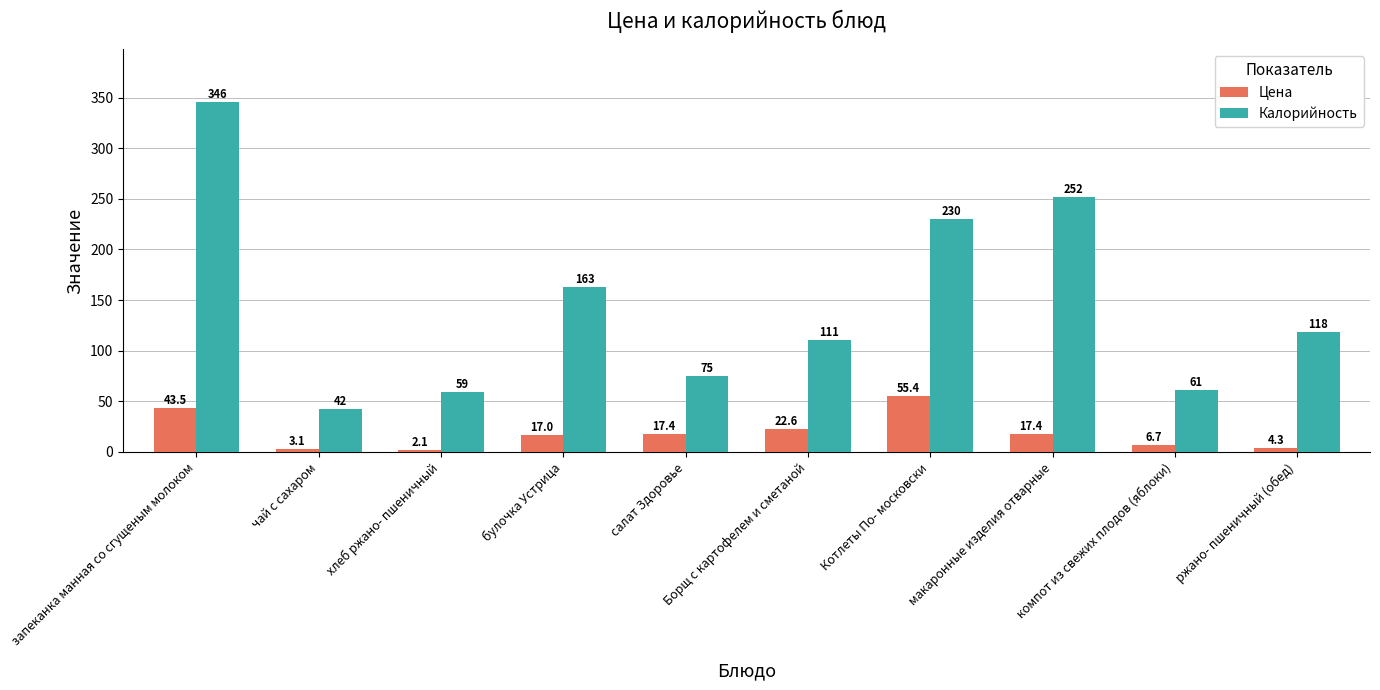

Reading left to right, what are all the values shown in this chart?

Цена: запеканка манная со сгущеным молоком=43.5	чай с сахаром=3.1	хлеб ржано- пшеничный=2.1	булочка Устрица=17.0	салат Здоровье=17.4	Борщ с картофелем и сметаной=22.6	Котлеты По- московски=55.4	макаронные изделия отварные=17.4	компот из свежих плодов (яблоки)=6.7	ржано- пшеничный (обед)=4.3
Калорийность: запеканка манная со сгущеным молоком=346.0	чай с сахаром=42.0	хлеб ржано- пшеничный=59.0	булочка Устрица=163.0	салат Здоровье=75.0	Борщ с картофелем и сметаной=111.0	Котлеты По- московски=230.0	макаронные изделия отварные=252.0	компот из свежих плодов (яблоки)=61.0	ржано- пшеничный (обед)=118.0